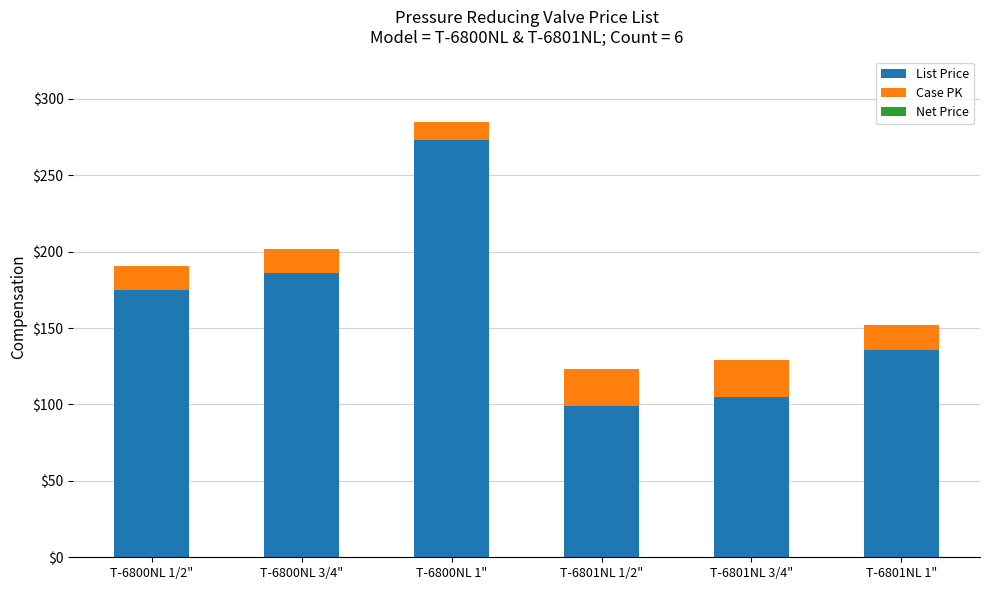

How many series are shown in this chart?

2